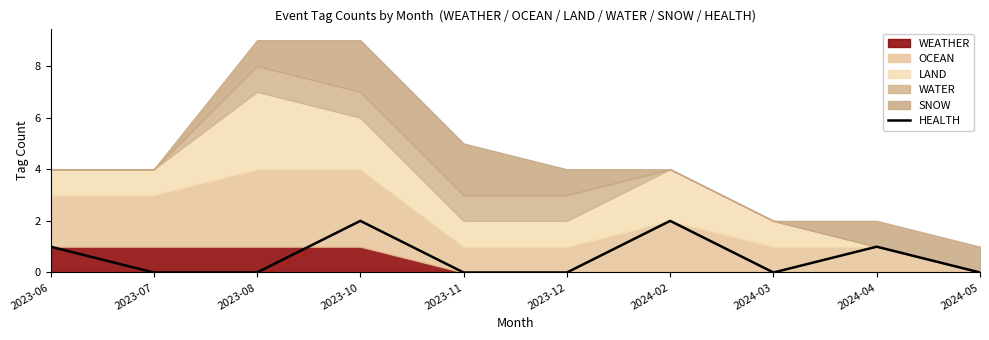

The value of HEALTH at 2023-11 is 0. True or false?

True